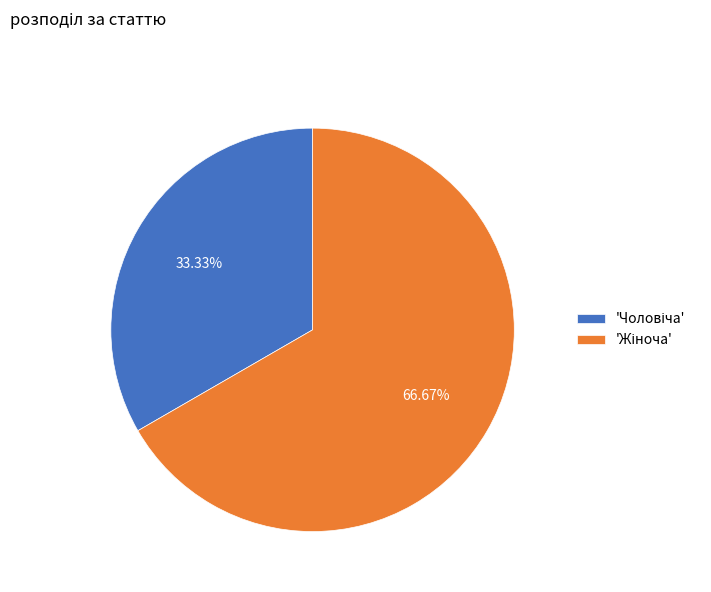

To the nearest percent, what is the difference between the largest and smallest slice percentages?

33%